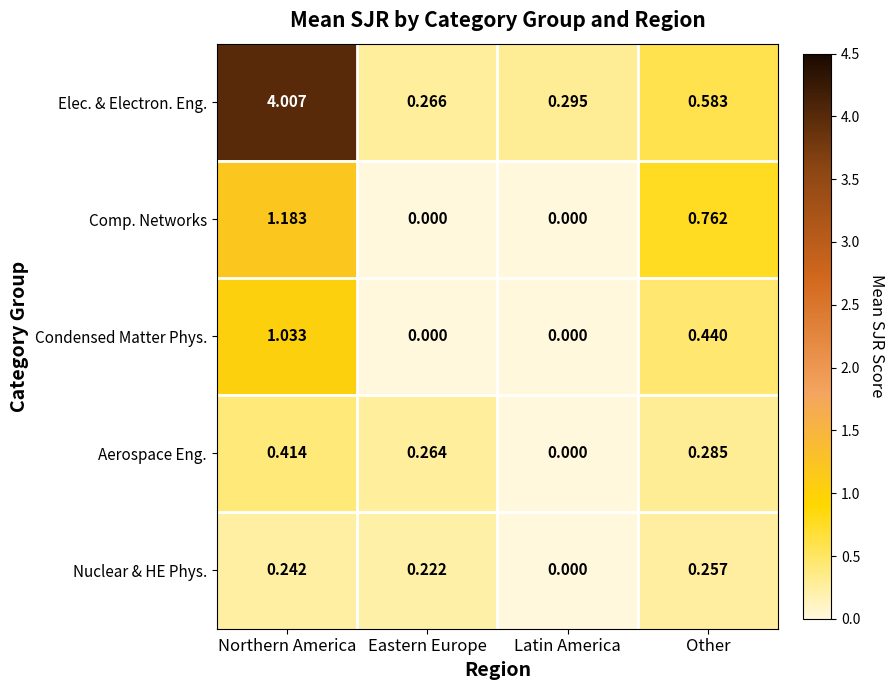

At which category is the sum across all series the highest?

Northern America